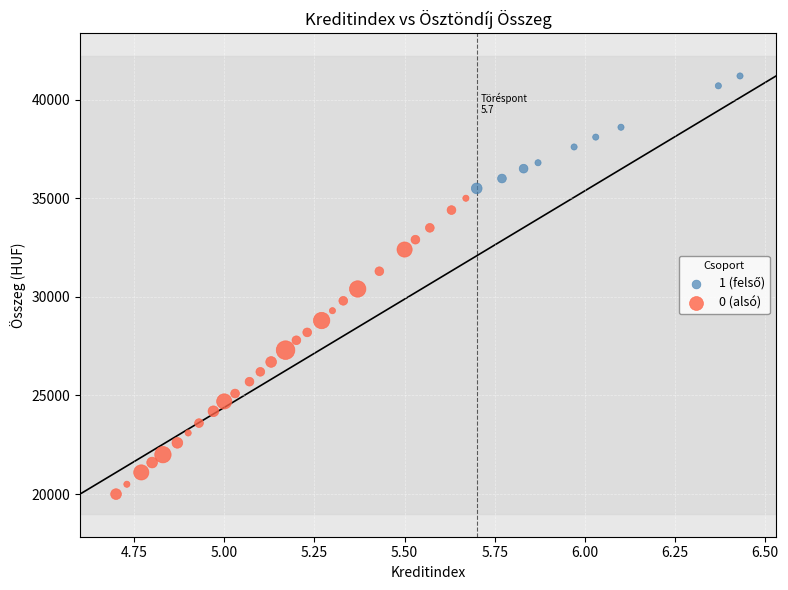

Which series contains the lowest Y value?

0 (alsó)